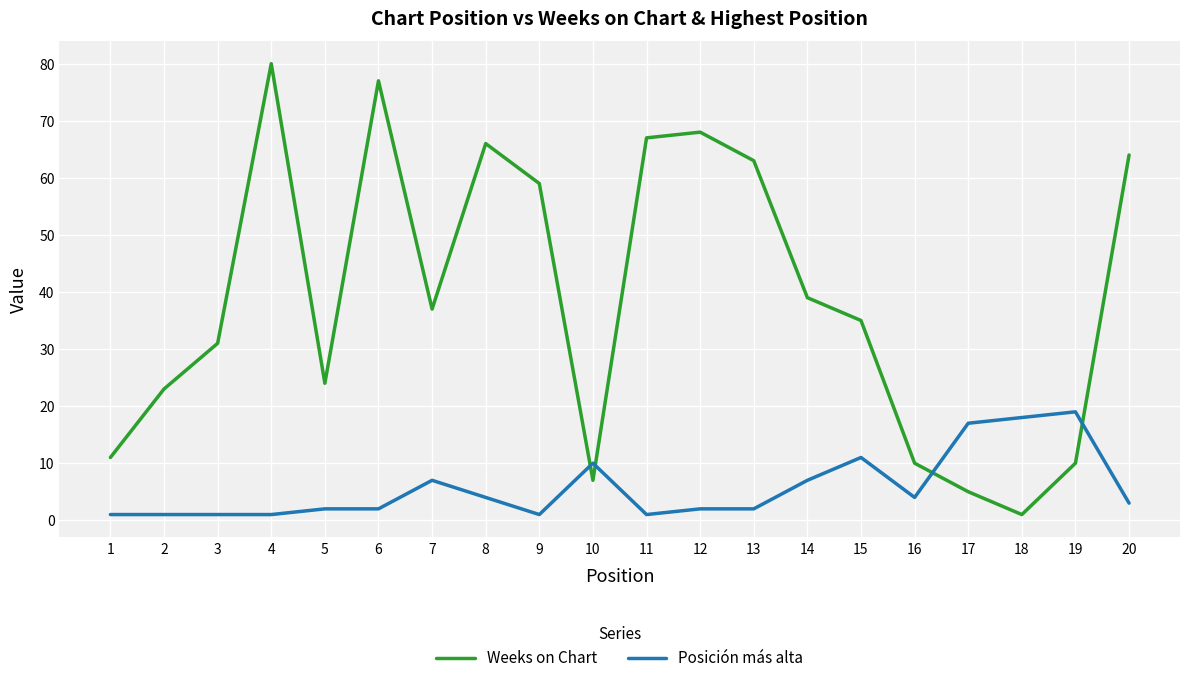

How many series are shown in this chart?

2